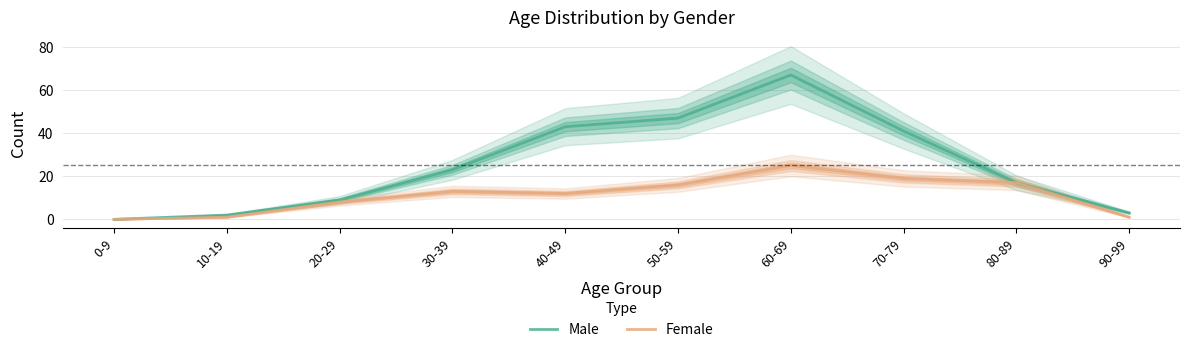

What is the difference between the maximum and second lowest values in the Female series?

24